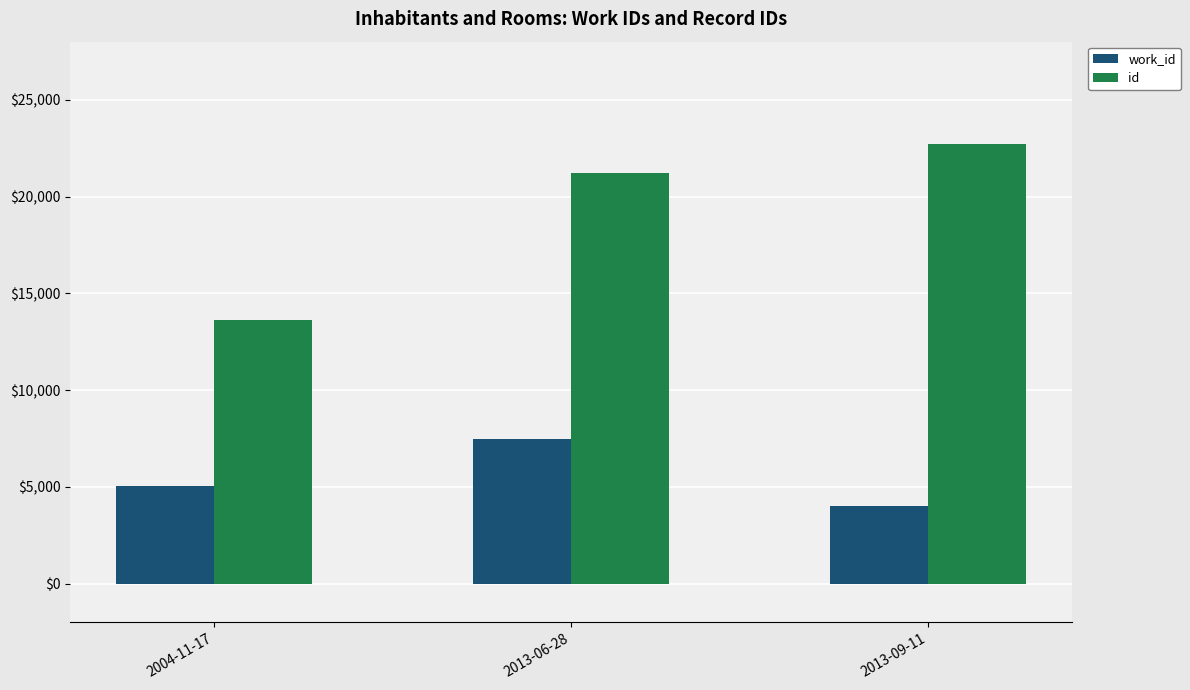

Count the work_id values in the range 4024 to 7489.

3